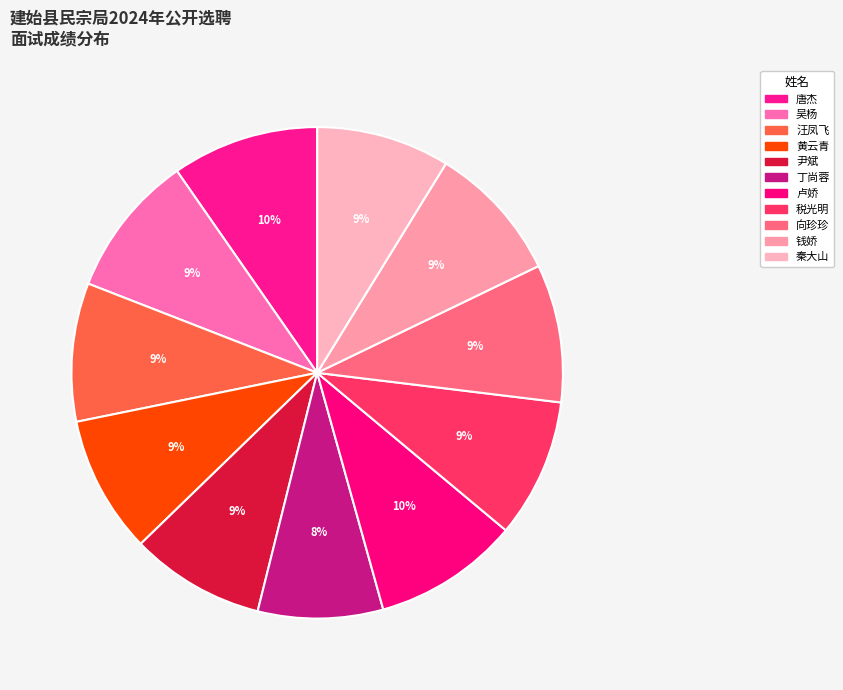

Count the number of slices in the pie.

11